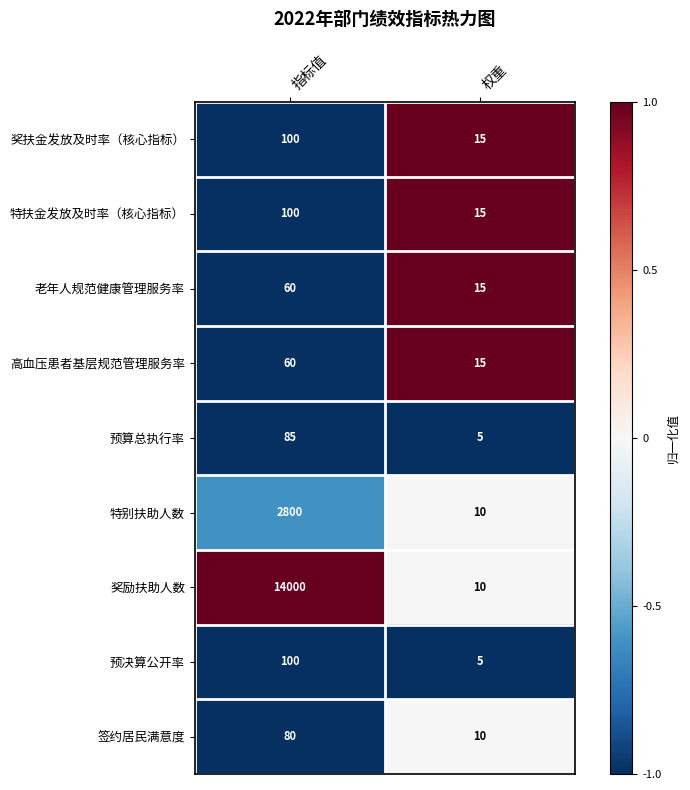

What value does the 特扶金发放及时率（核心指标） series have at 权重, to the nearest 5?

15